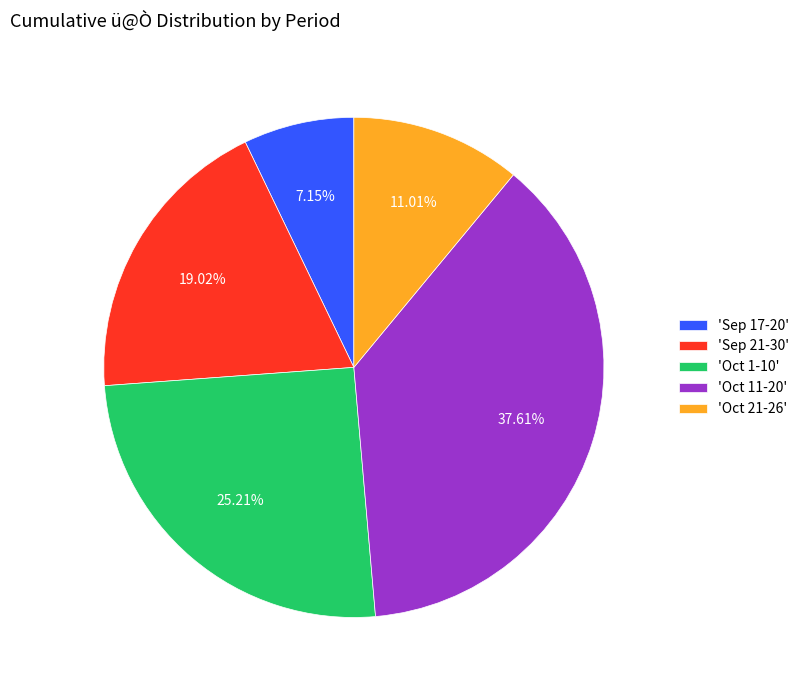

What is the ratio of the value at 'Oct 21-26' to the value at 'Oct 11-20'?

0.3